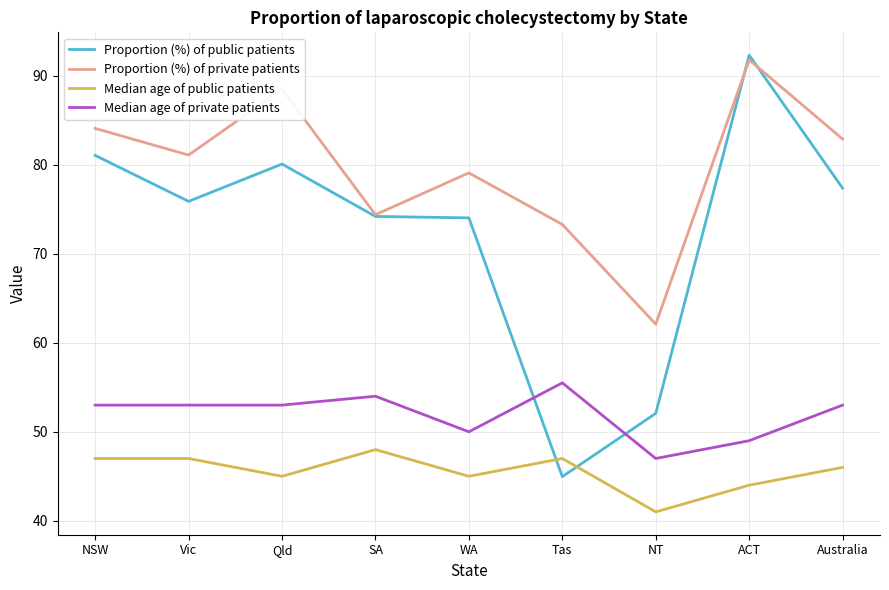

What position from the left is ACT?

8